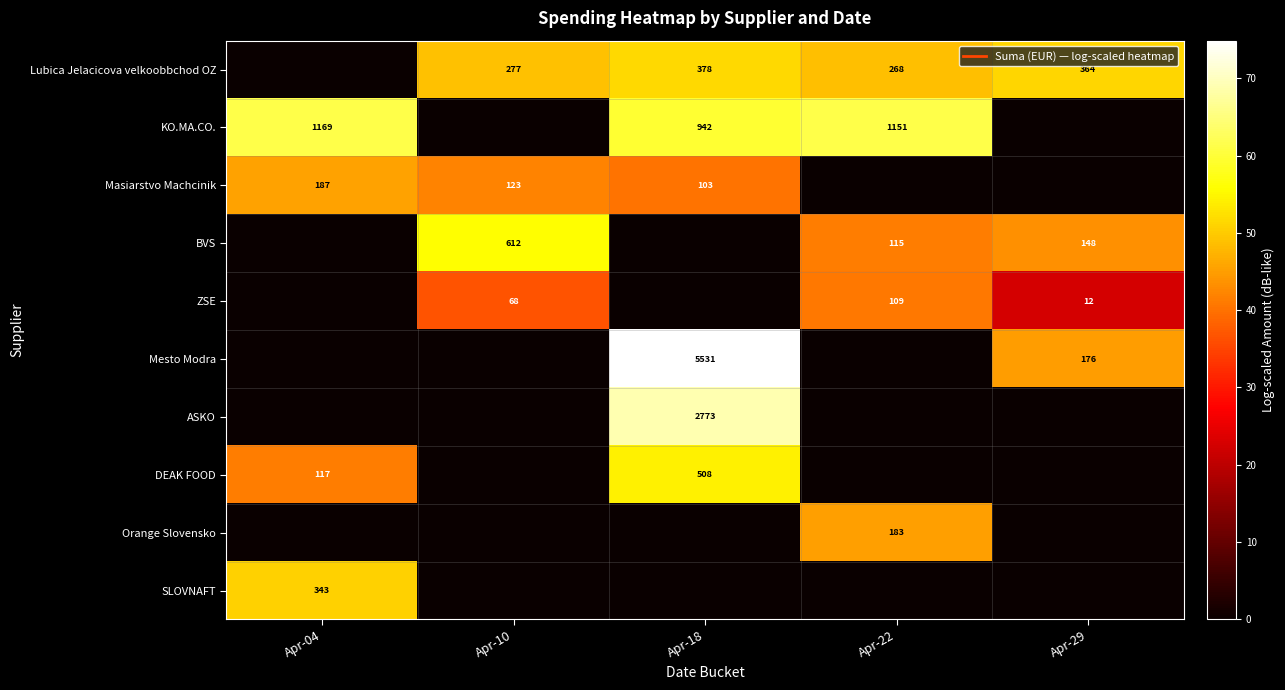

At how many categories does at least one series exceed 49?

5